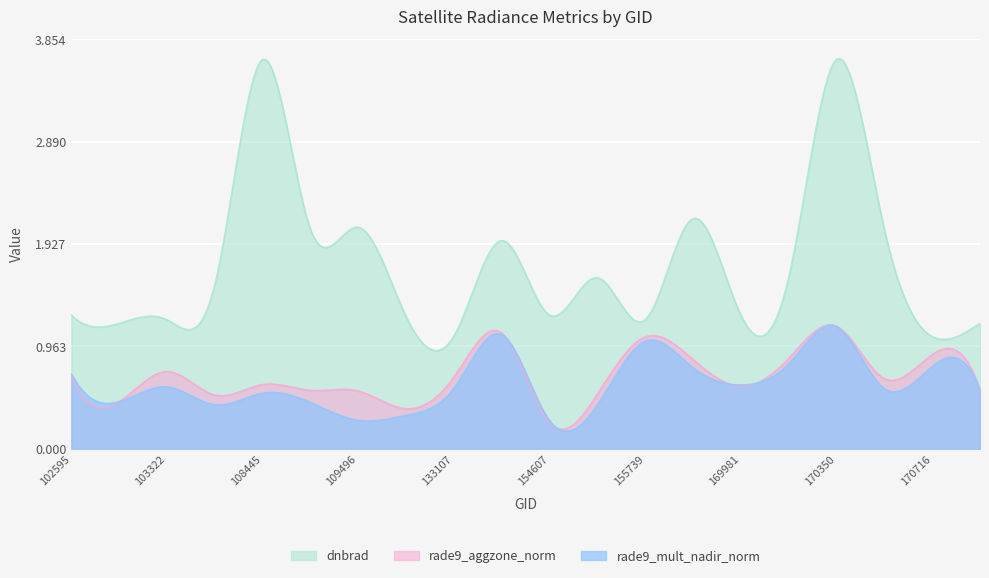

At which category is the sum across all series the highest?

170350